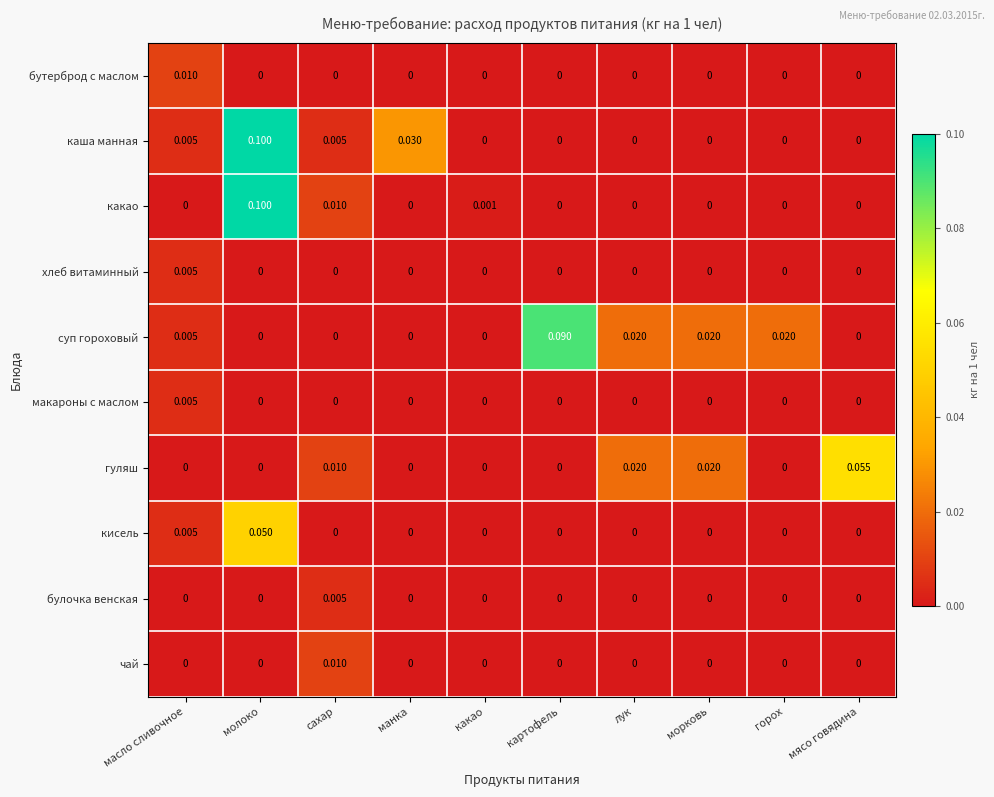

At which label does хлеб витаминный reach its peak?

масло сливочное